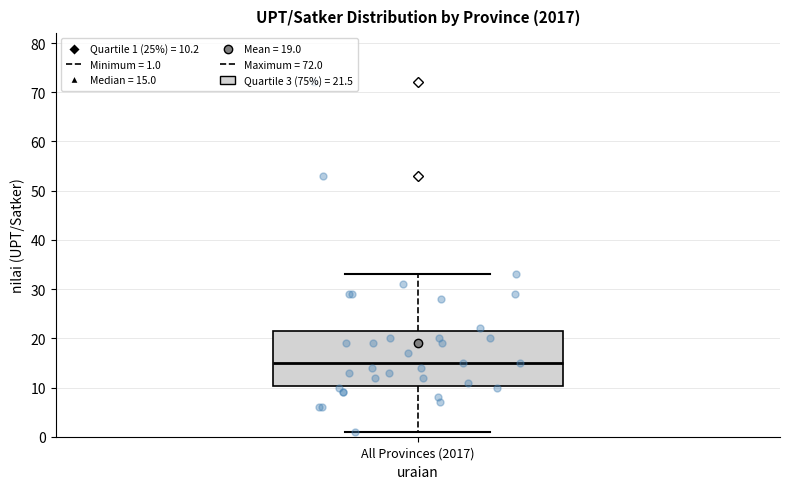

Where does the lower whisker of the box for All Provinces (2017) end on the y-axis? The values are not printed on the chart, so give them approximately, as read against the axis.

1